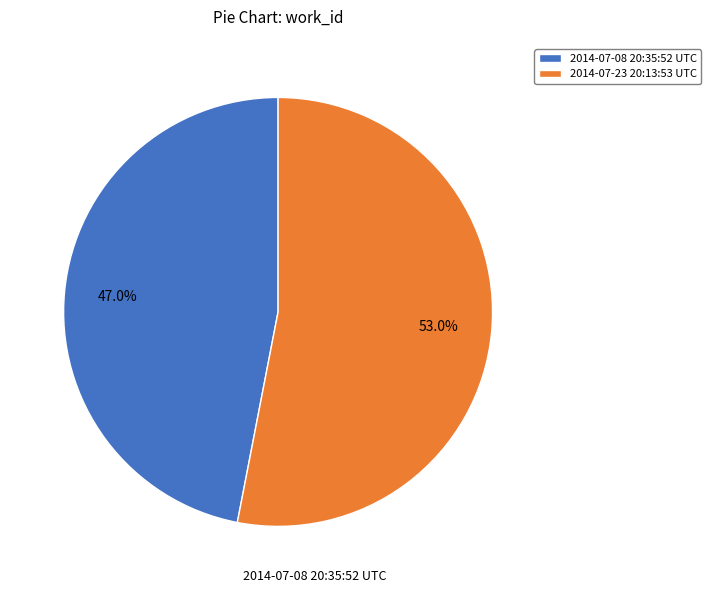

Count the number of slices in the pie.

2